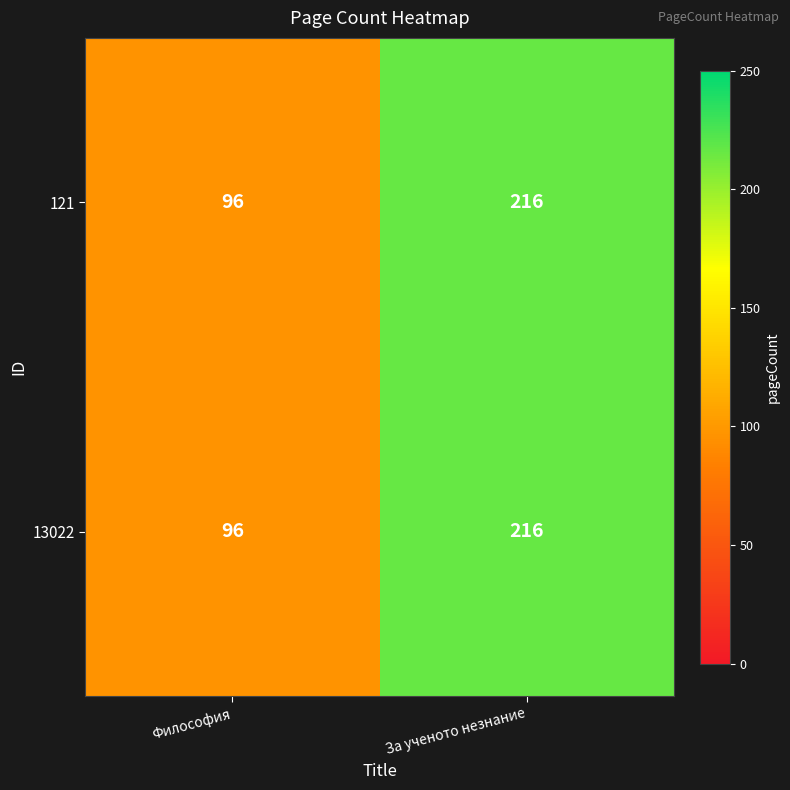

The value of 13022 at Философия is 96. True or false?

True